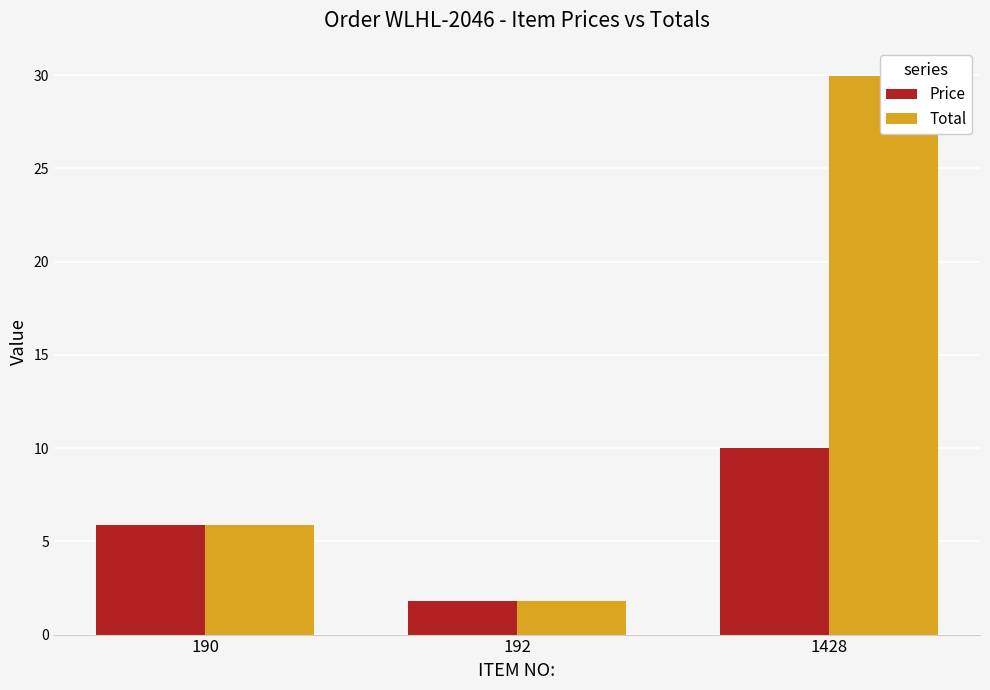

Reading right to left, extract all data points from this chart.

Price: 10.0	1.8	5.9
Total: 30.0	1.8	5.9